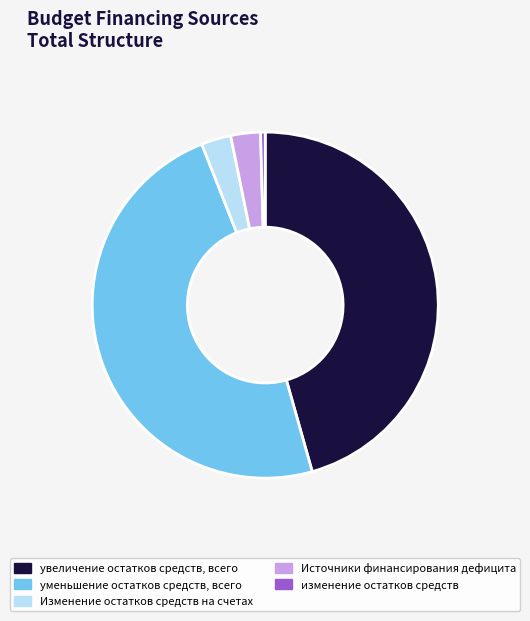

Is there any slice that represents more than half of the pie?

No